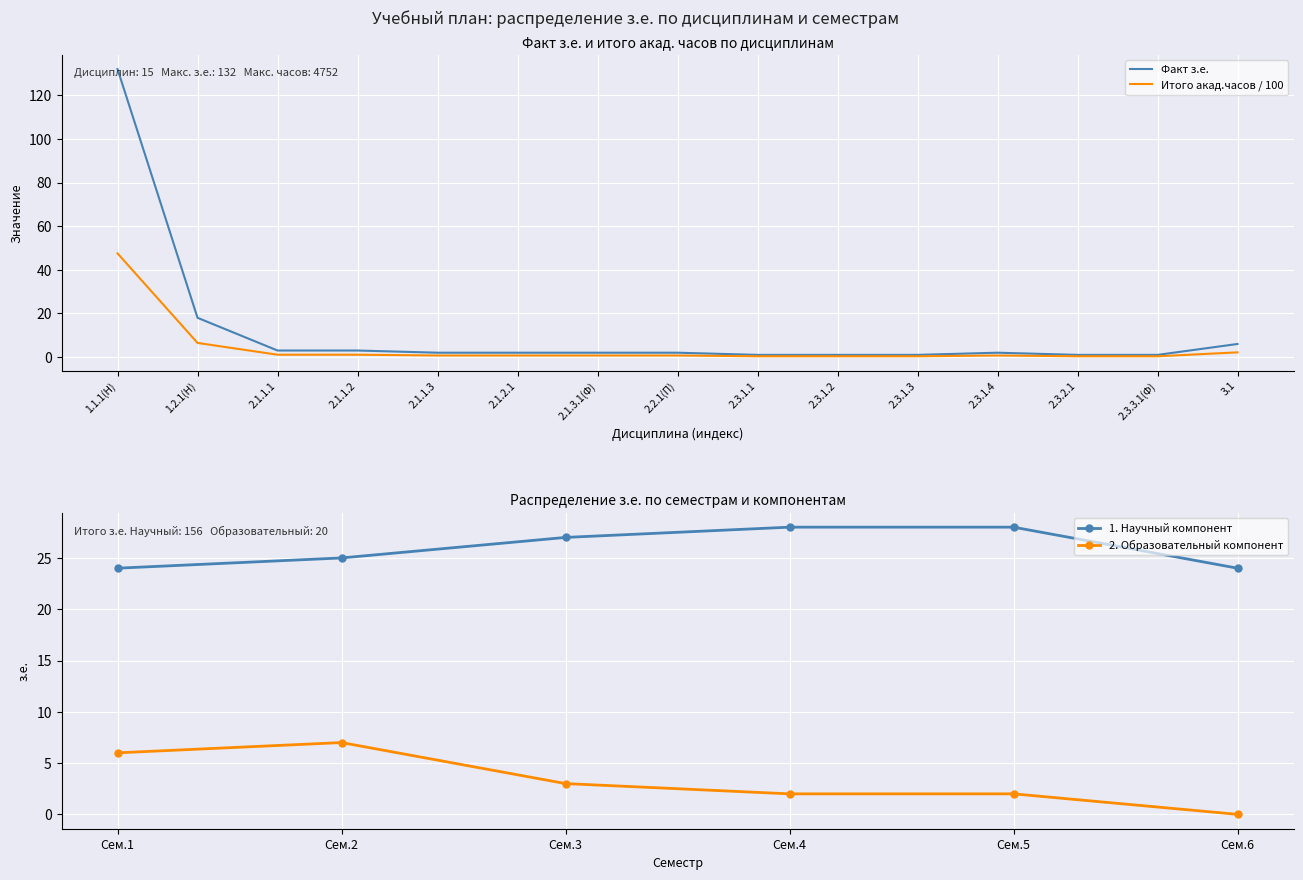

At which label is Итого акад.часов / 100 closest to 23?

1.2.1(Н)